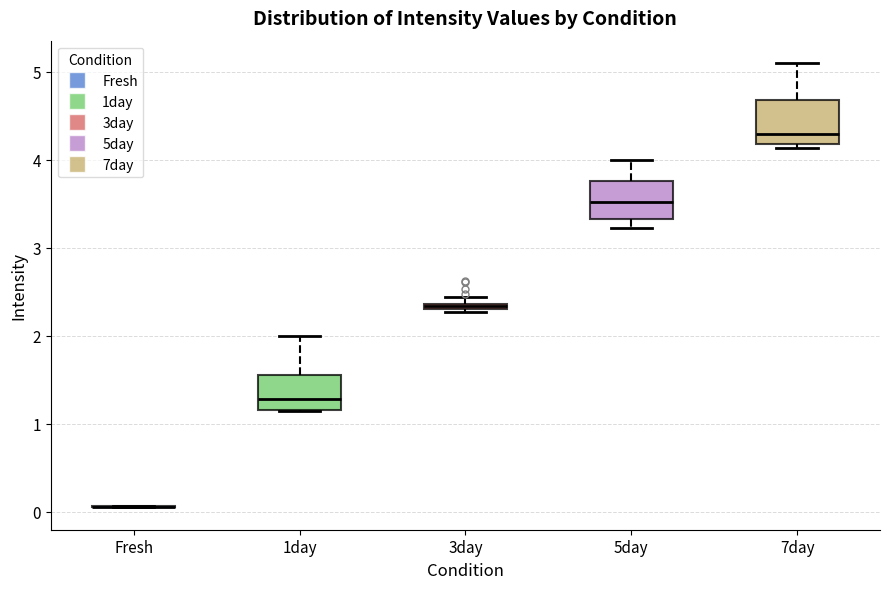

Where is the lower edge of the box for 3day on the y-axis? The values are not printed on the chart, so give them approximately, as read against the axis.

2.3